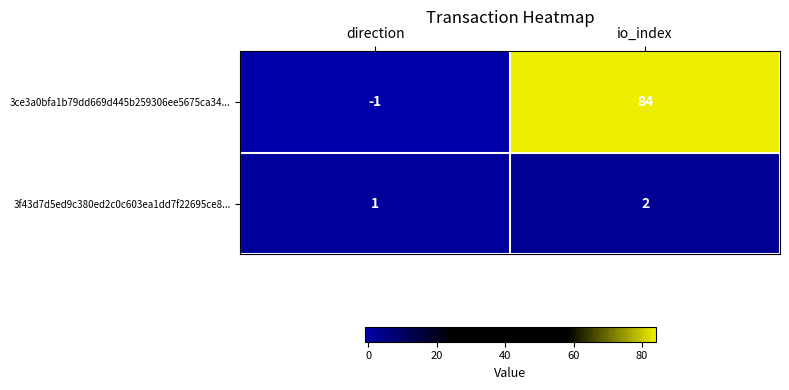

At direction, list the series in order from largest to smallest.

3f43d7d5ed9c380ed2c0c603ea1dd7f22695ce8..., 3ce3a0bfa1b79dd669d445b259306ee5675ca34...